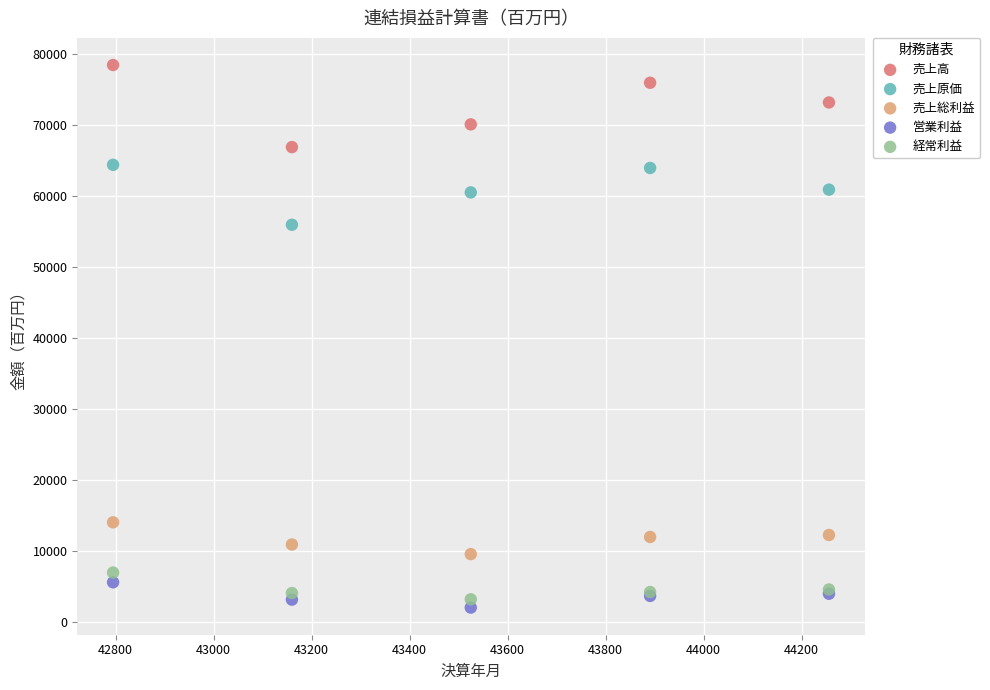

Which series has the widest spread of Y values?

売上高